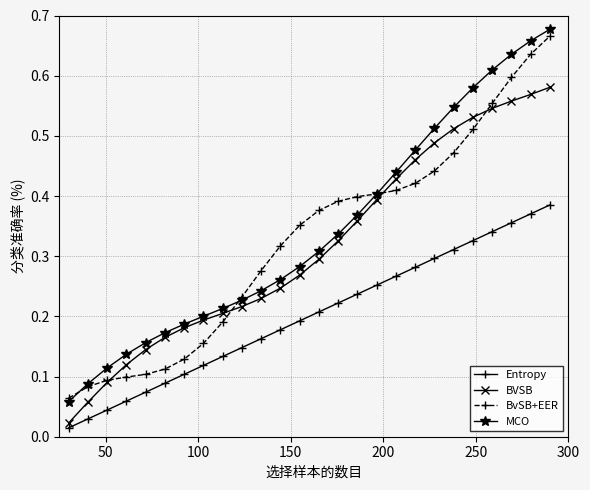

At how many categories does at least one series exceed 0?

26